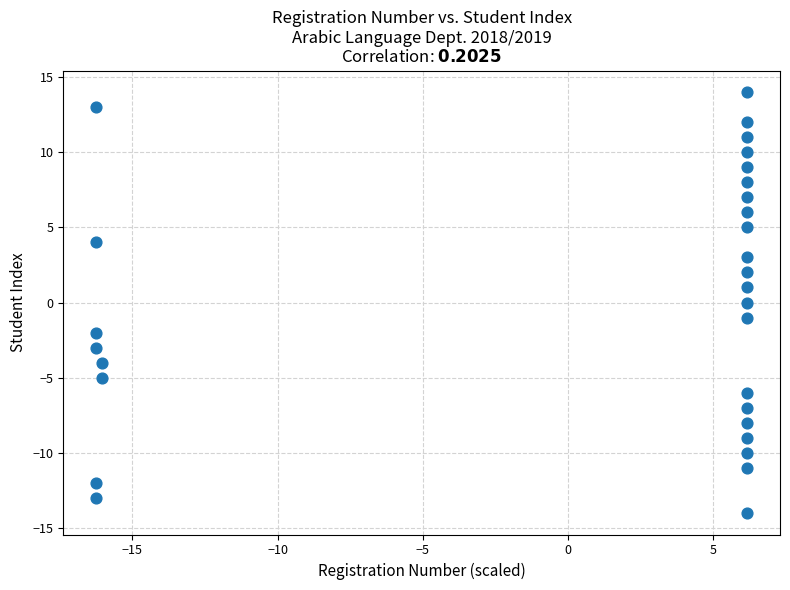

Count the number of points in this scatter plot.

29